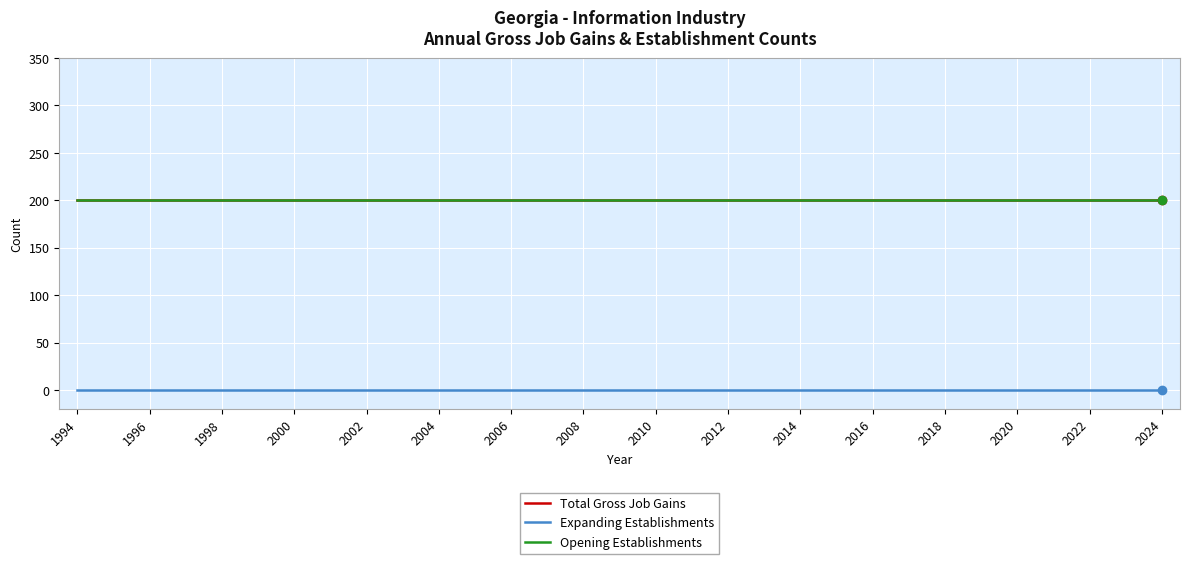

Reading left to right, extract all data points from this chart.

Total Gross Job Gains: 200	200	200	200	200	200	200	200	200	200	200	200	200	200	200	200	200	200	200	200	200	200	200	200	200	200	200	200	200	200	200
Expanding Establishments: 0	0	0	0	0	0	0	0	0	0	0	0	0	0	0	0	0	0	0	0	0	0	0	0	0	0	0	0	0	0	0
Opening Establishments: 200	200	200	200	200	200	200	200	200	200	200	200	200	200	200	200	200	200	200	200	200	200	200	200	200	200	200	200	200	200	200